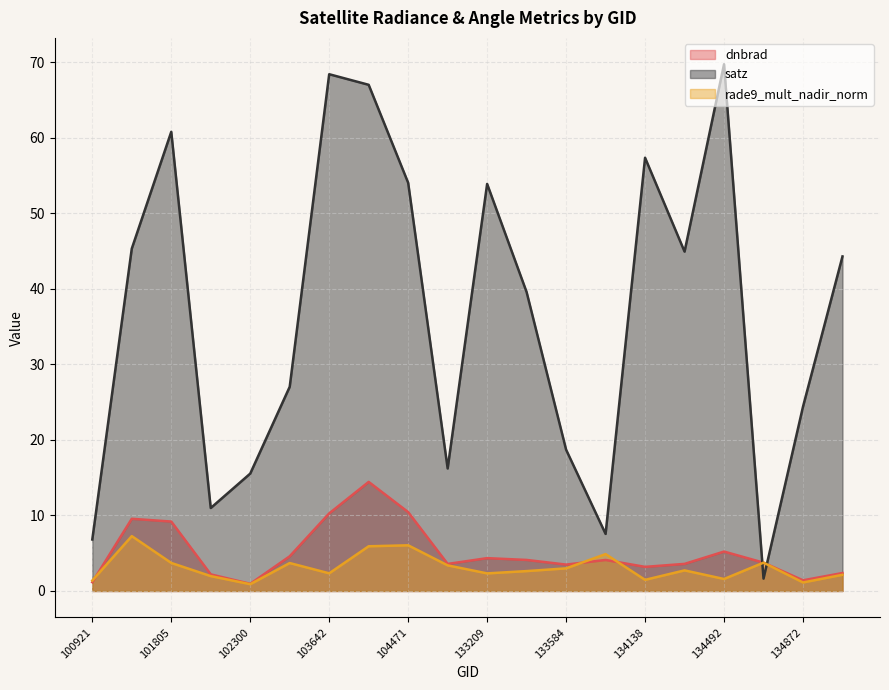

What is the minimum value for rade9_mult_nadir_norm?

0.9